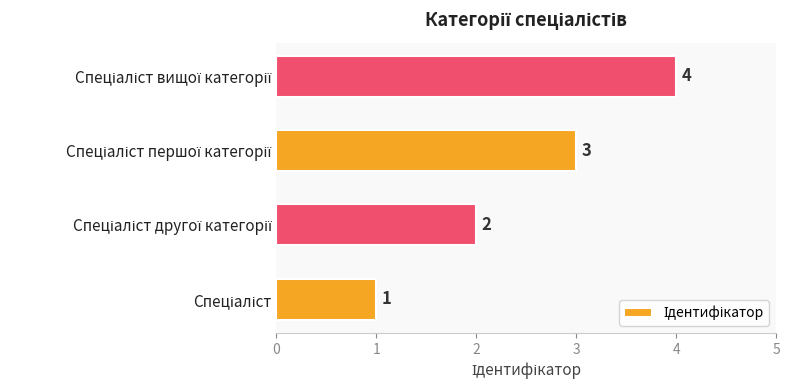

How many values are between 2 and 4?

3